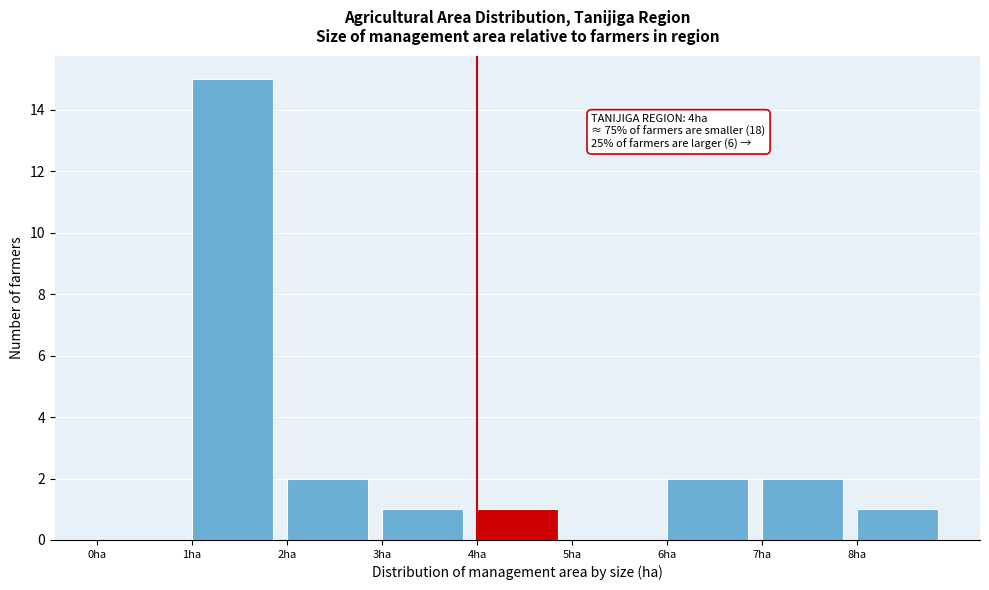

Which range on the x-axis has the tallest bar?

1 to 2